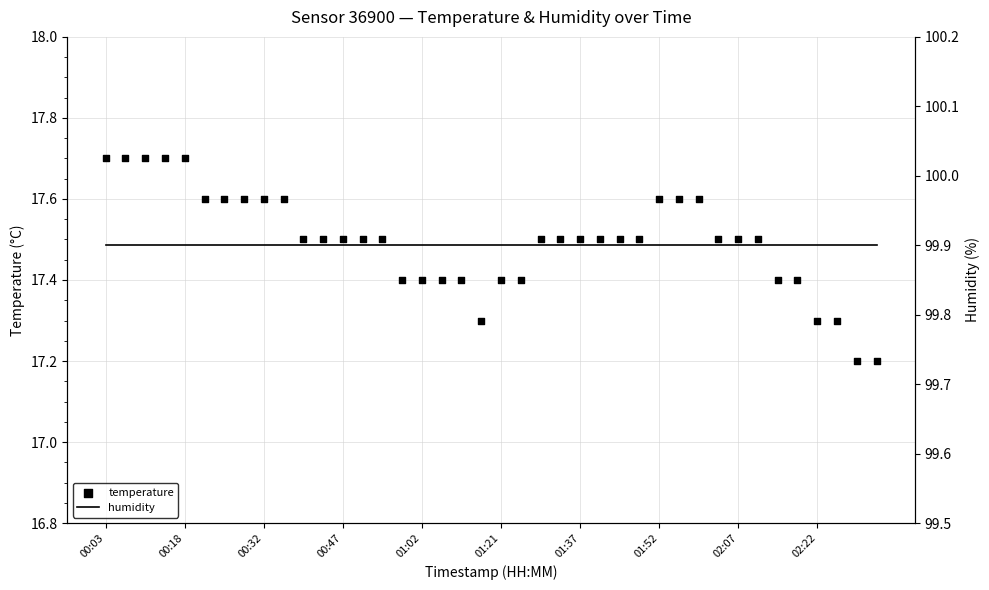

What are all the series names shown in the legend?

temperature, humidity